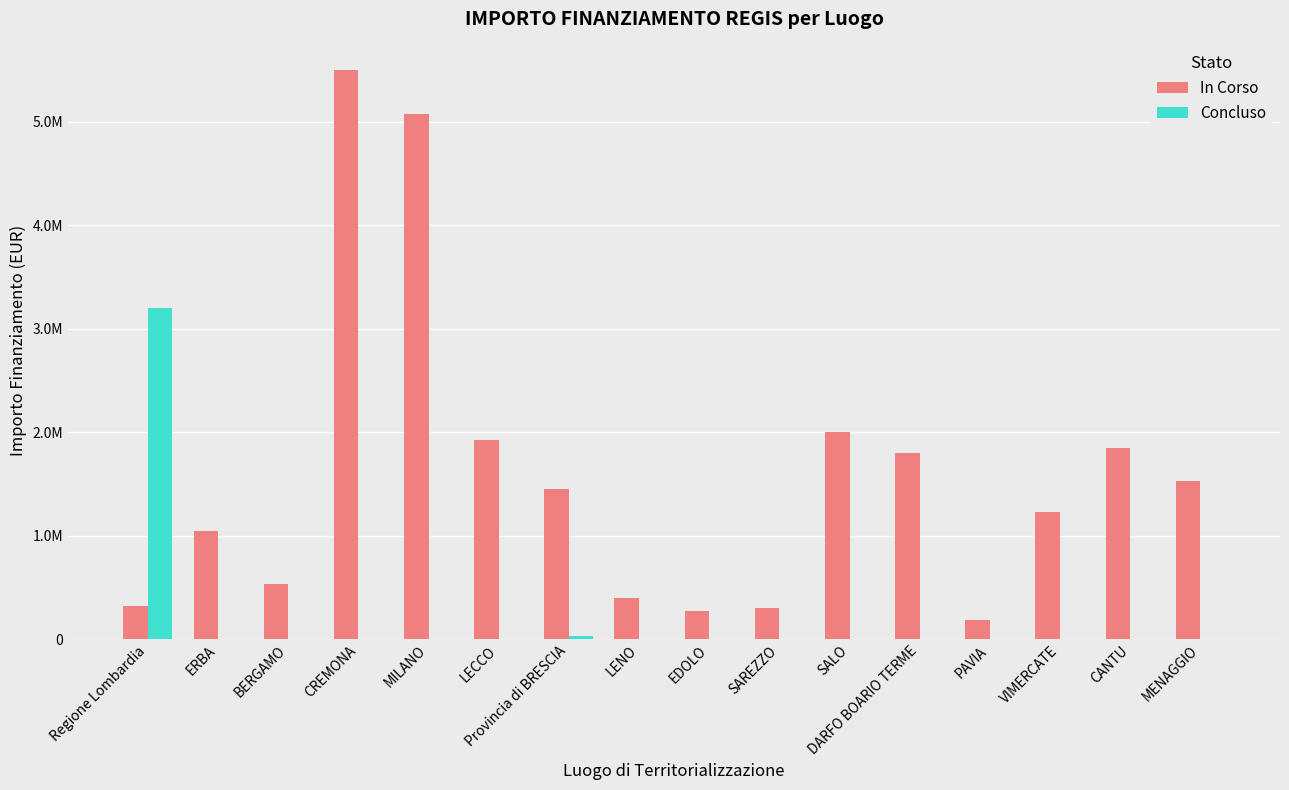

At which category is the sum across all series the highest?

CREMONA